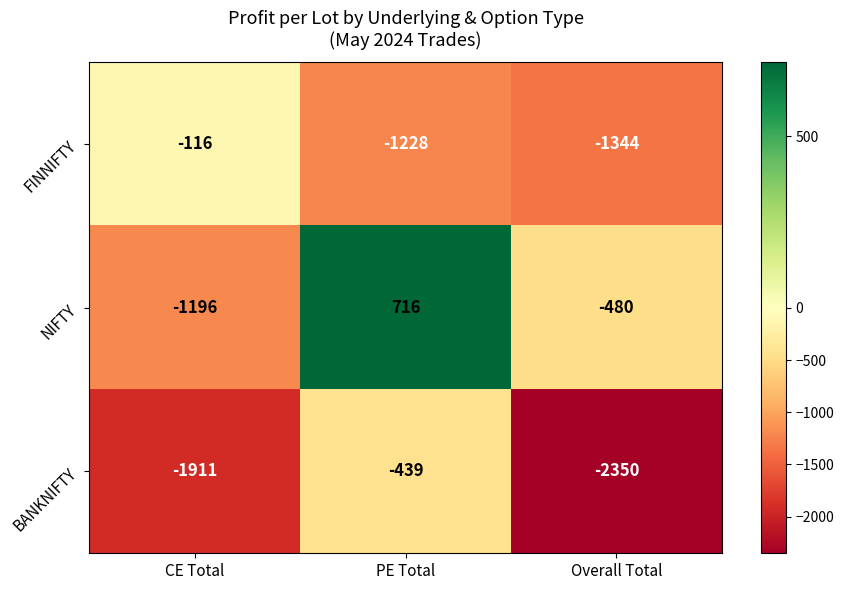

Count the number of data series in this chart.

3